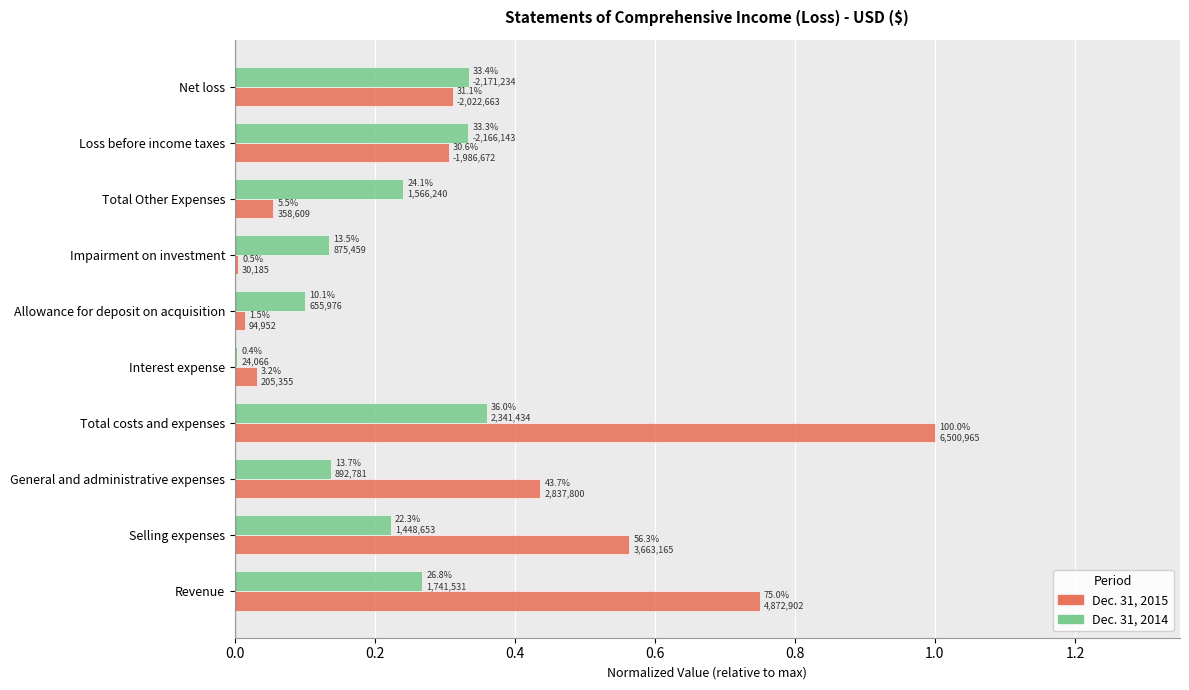

How many series are shown in this chart?

2